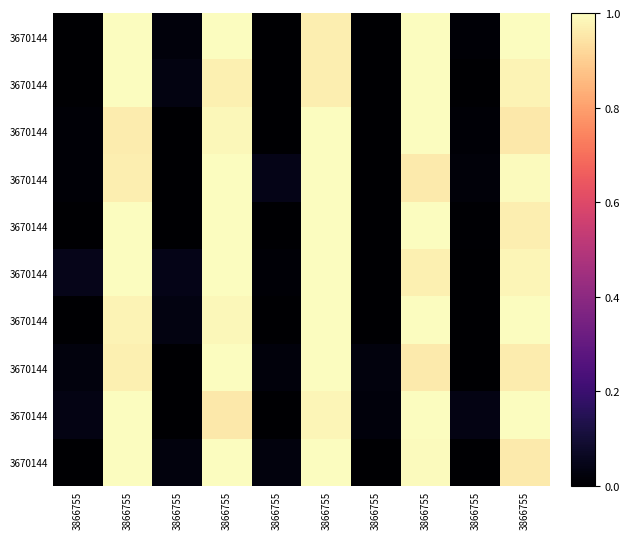

Between 3866755 and 3866755, which is larger?

3866755